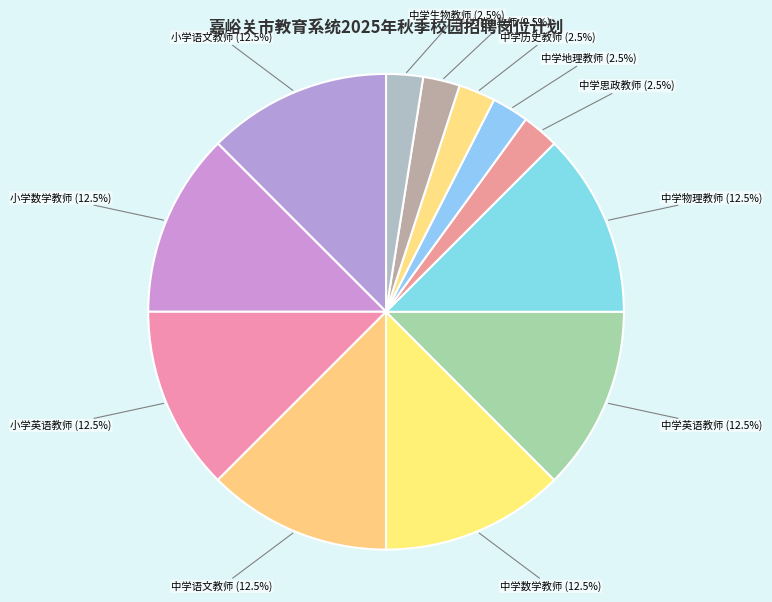

What is the ratio of the value at 小学语文教师 to the value at 中学地理教师?

5.0